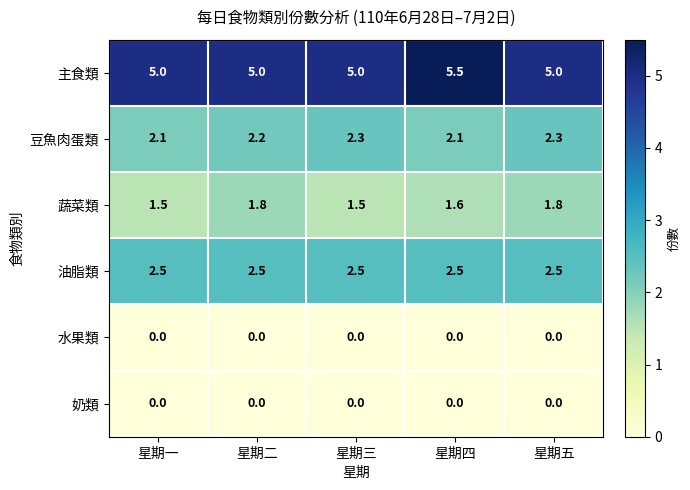

Reading left to right, what are all the values shown in this chart?

主食類: 5.0	5.0	5.0	5.5	5.0
豆魚肉蛋類: 2.1	2.2	2.3	2.1	2.3
蔬菜類: 1.5	1.8	1.5	1.6	1.8
油脂類: 2.5	2.5	2.5	2.5	2.5
水果類: 0.0	0.0	0.0	0.0	0.0
奶類: 0.0	0.0	0.0	0.0	0.0